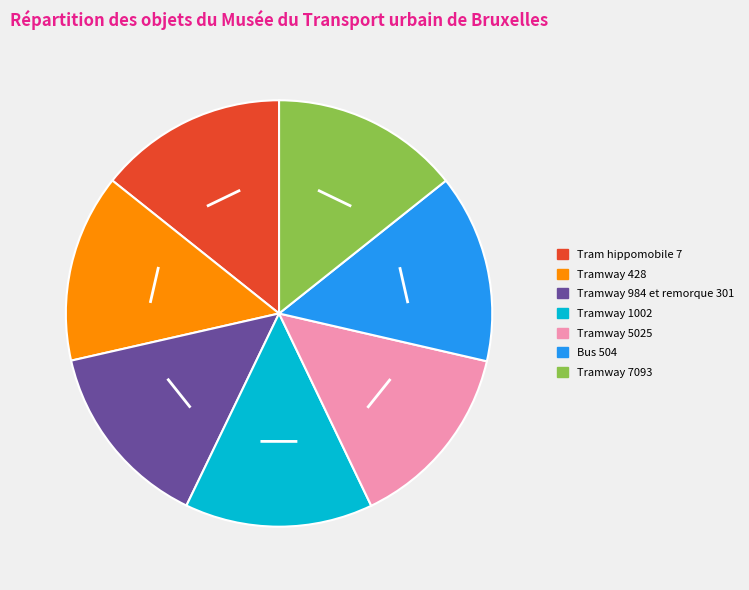

Does any single category account for the majority?

No